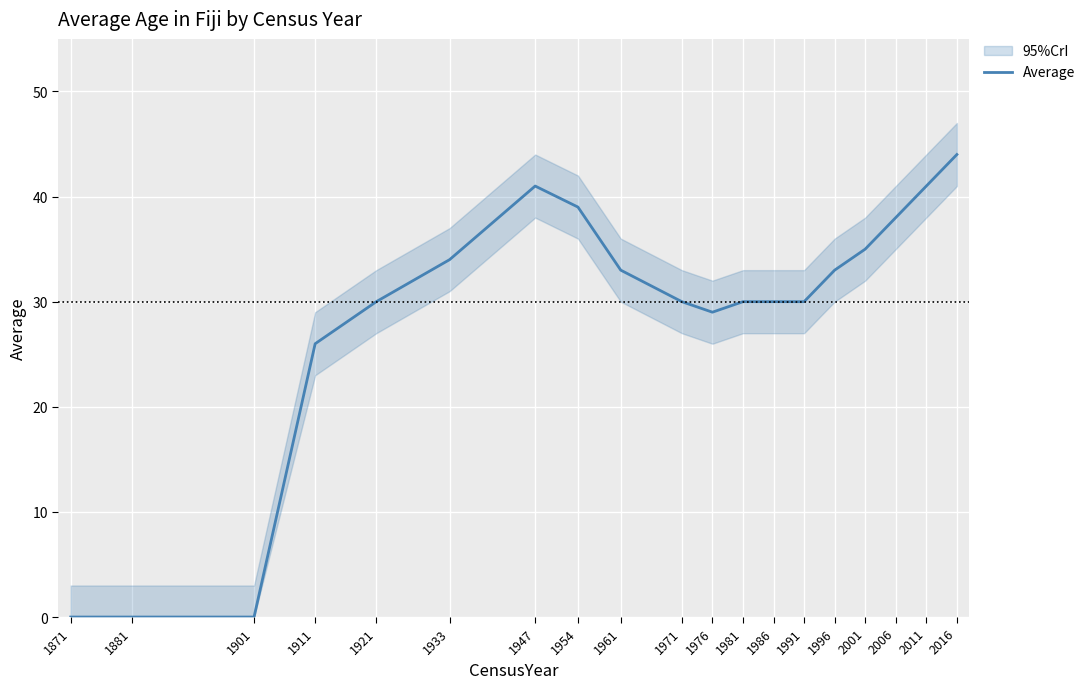

How many interior local valleys (lower than both neighbors) does the data have?

1